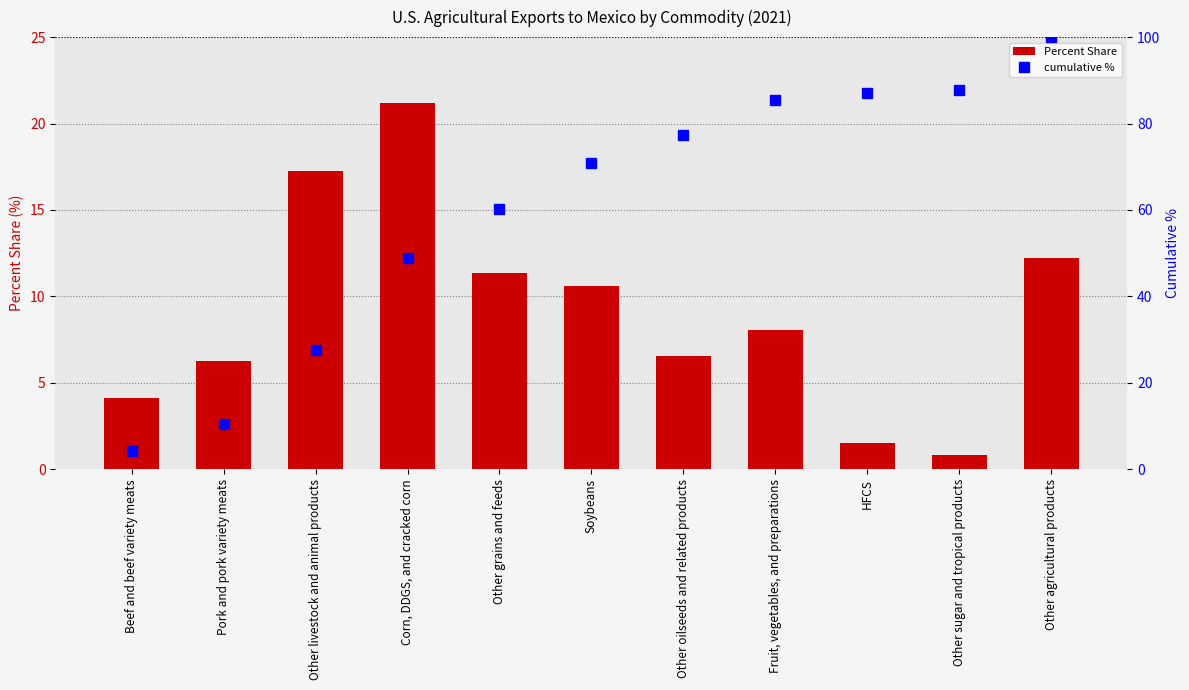

What is the sum of the Percent Share values at Corn, DDGS, and cracked corn and HFCS?

22.7